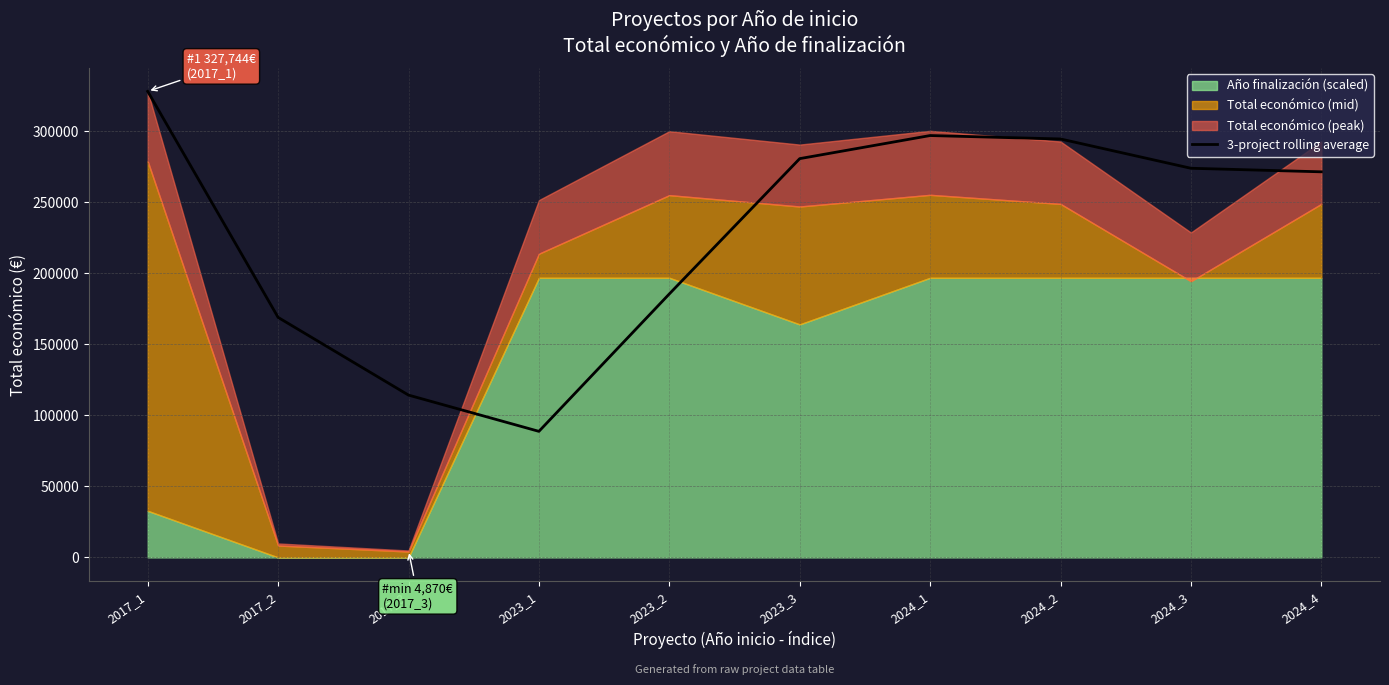

Where is 3-project rolling average nearest to the value 208201?

2023_2